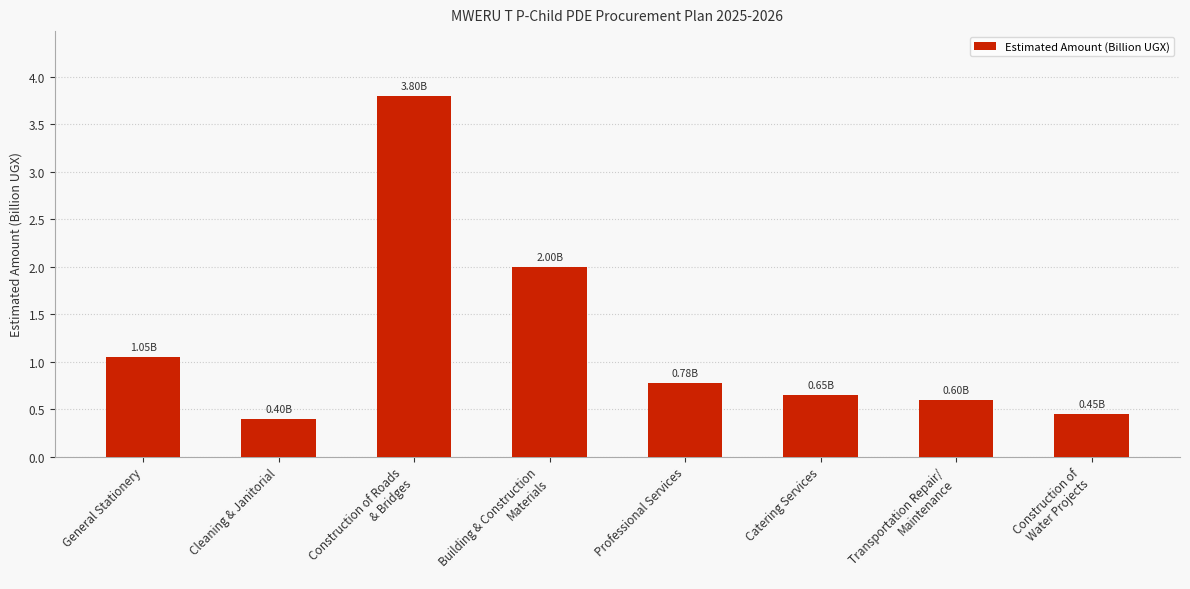

What is the label of the 1st bar from the right?

Construction of
Water Projects